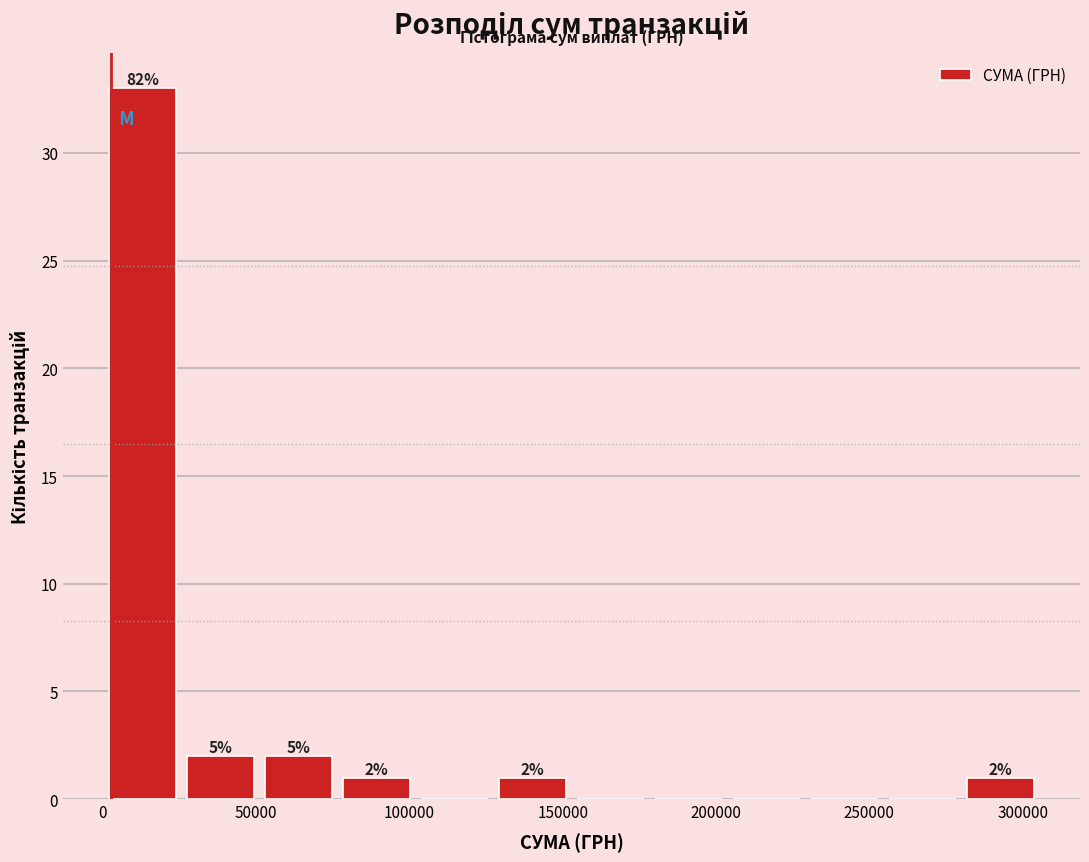

Over which range of the x-axis is the bar tallest?

0 to 25000